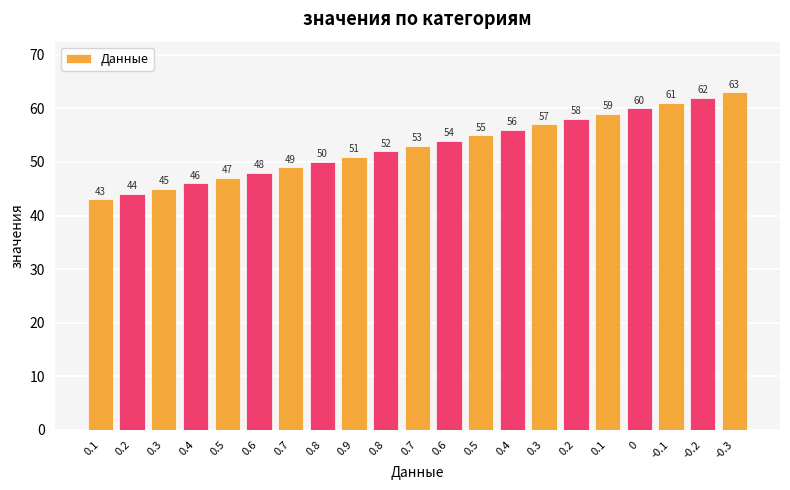

What is the change in value from 0.4 to 0?

+4